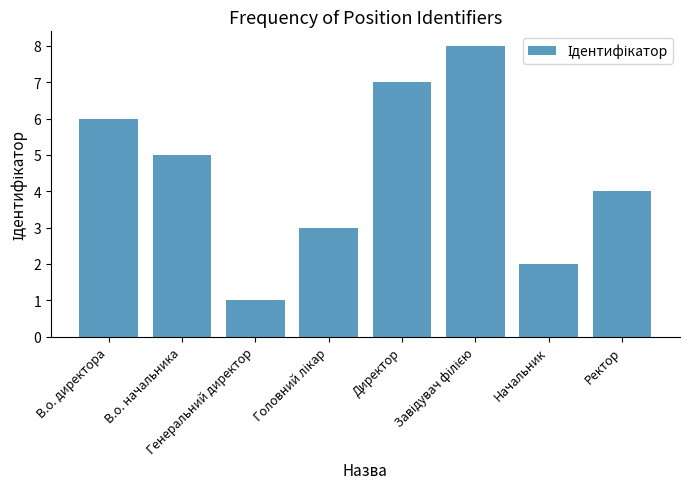

What is the difference between the maximum and minimum values?

7